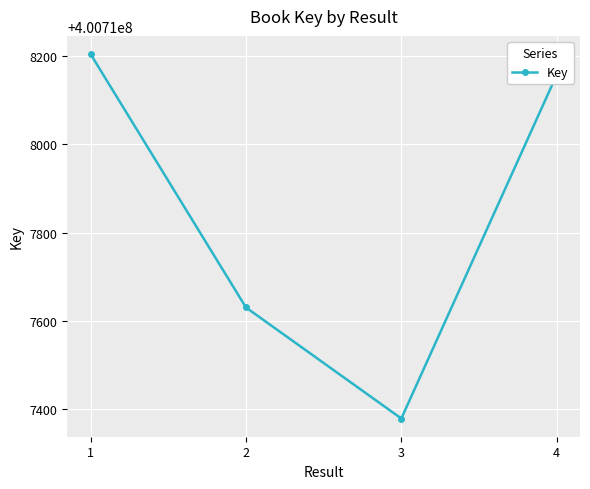

List the labels in order of value, largest first.

1, 4, 2, 3